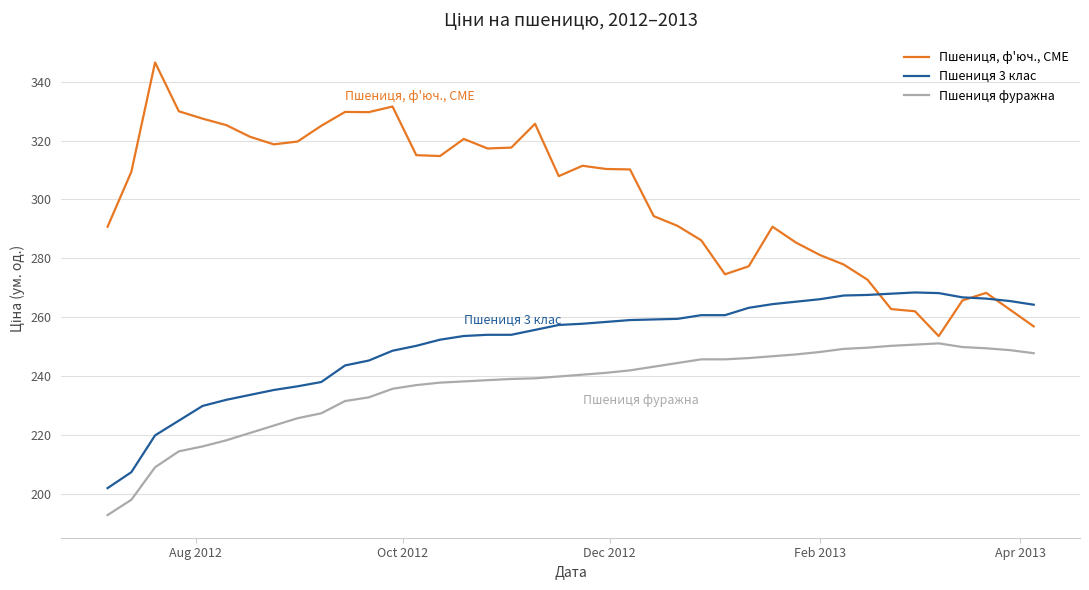

List the series in order of their overall mean, highest first.

Пшениця, ф'юч., CME, Пшениця 3 клас, Пшениця фуражна